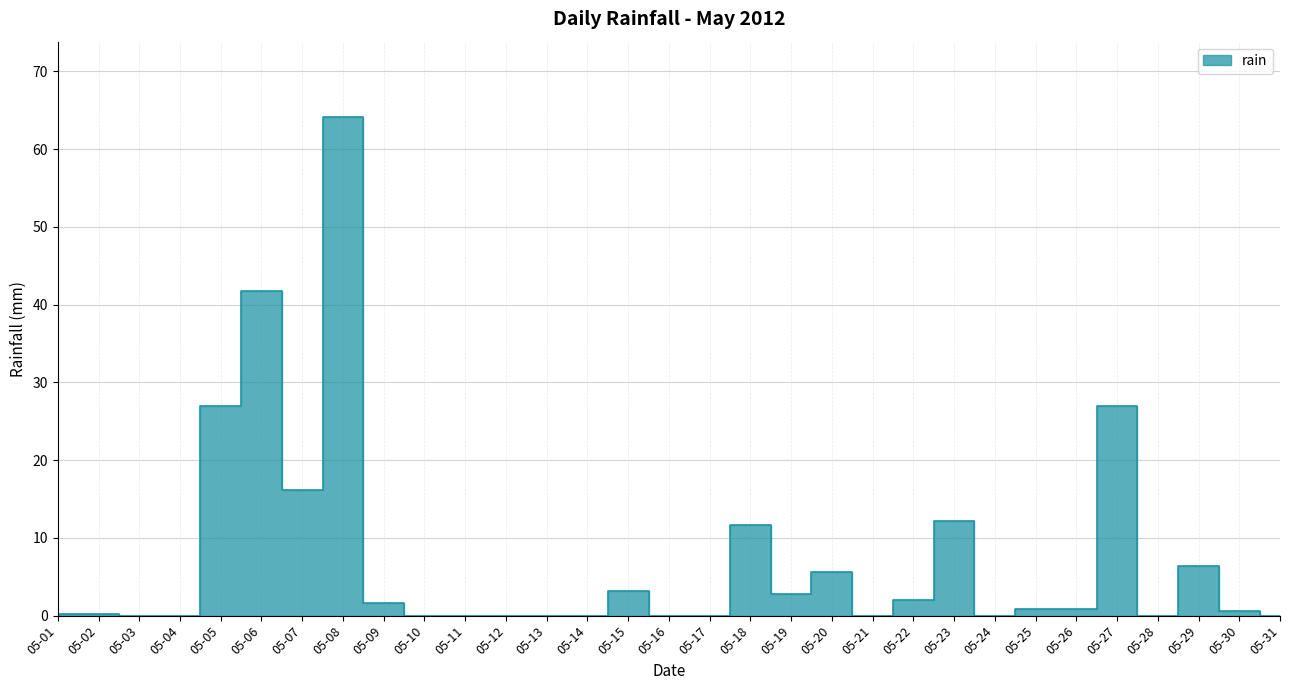

How many interior local peaks (higher than both neighbors) does the data have?

8